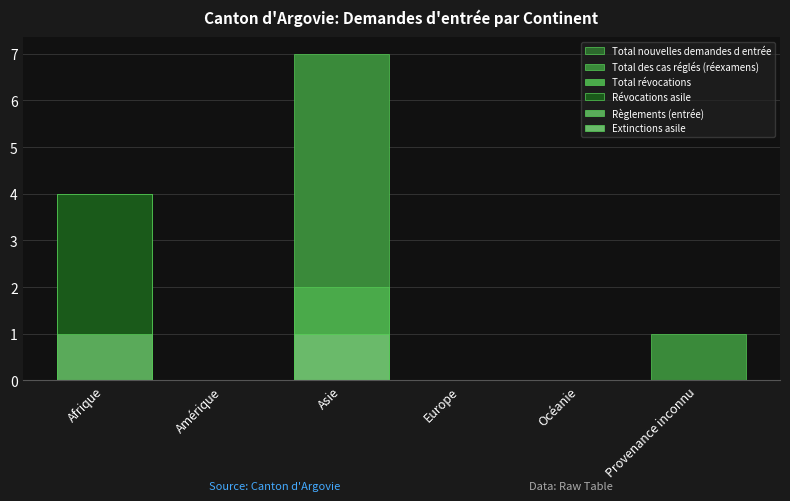

The value of Total nouvelles demandes d entrée at Océanie is 0. True or false?

True